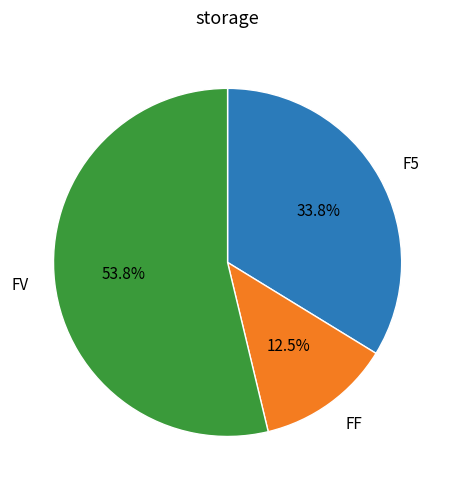

Is FF the majority of the pie?

No